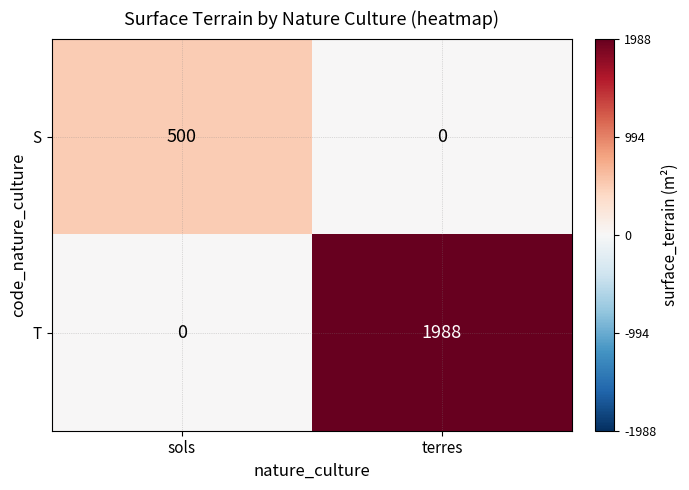

What is the maximum value for T?

1988